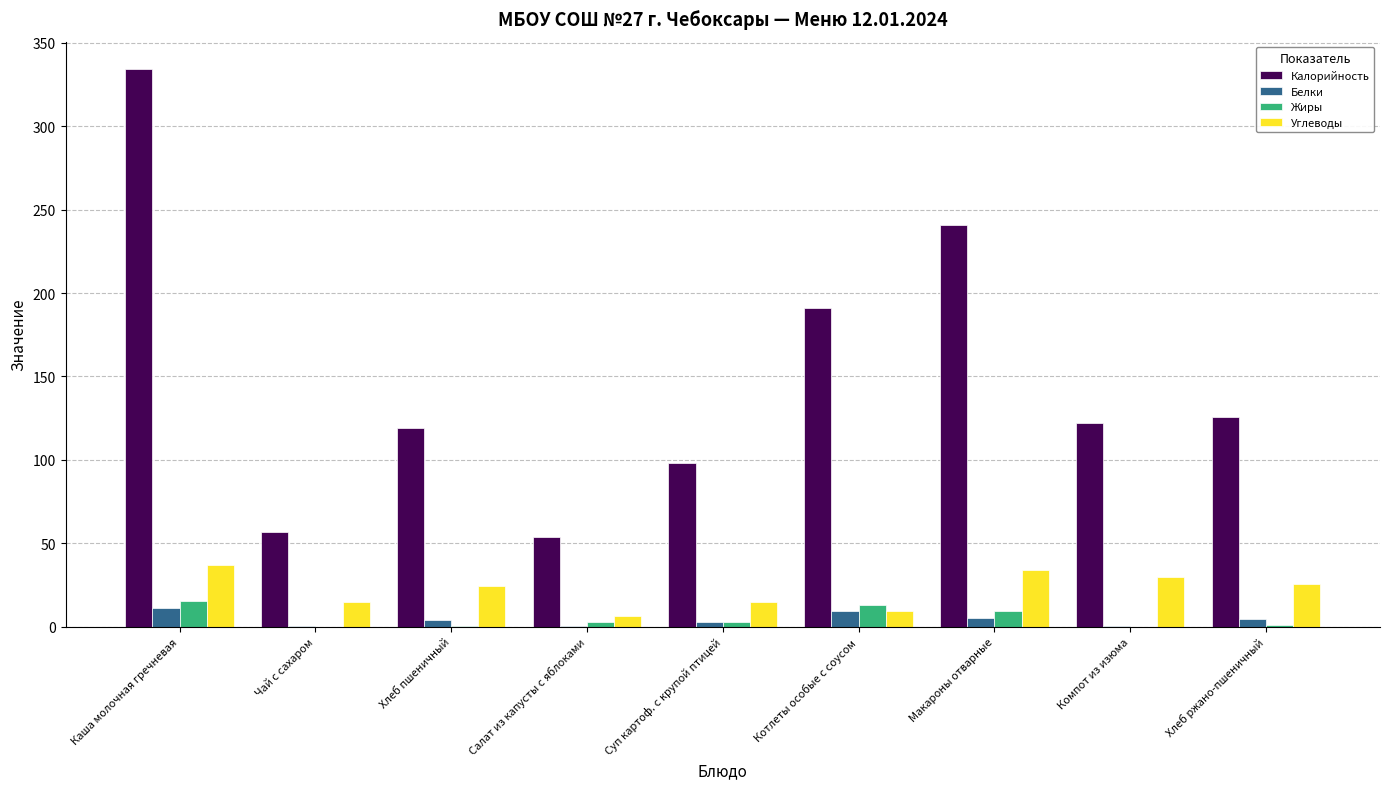

Are the bars horizontal?

No